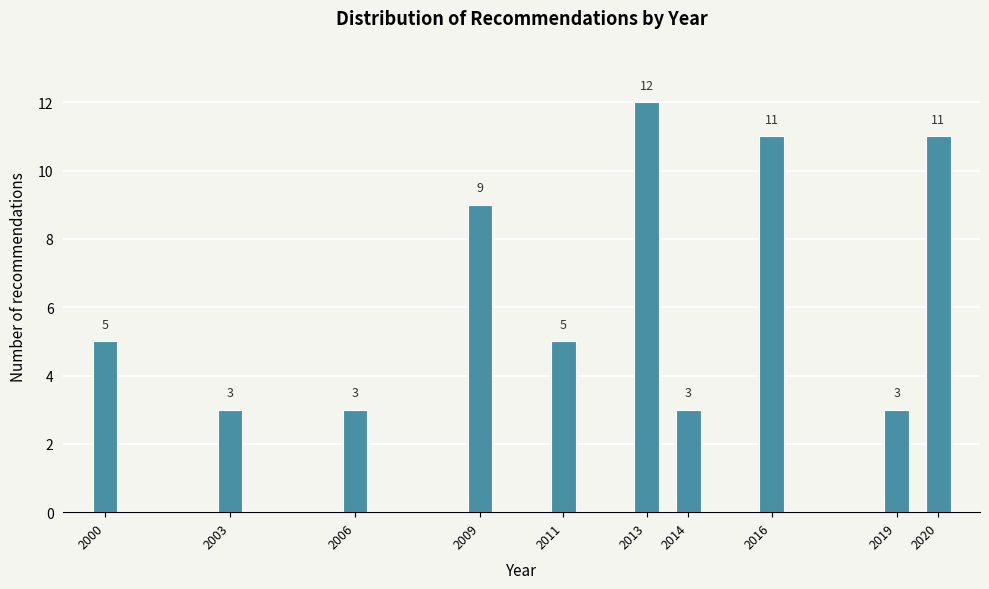

Reading left to right, what are all the values shown in this chart?

5	3	3	9	5	12	3	11	3	11